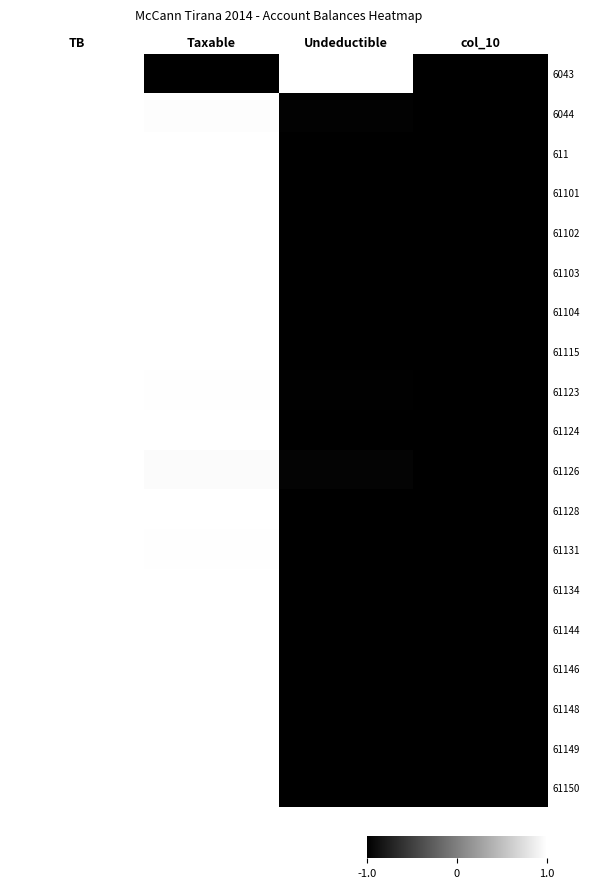

What is the difference between the highest and lowest values at Undeductible?

2.0